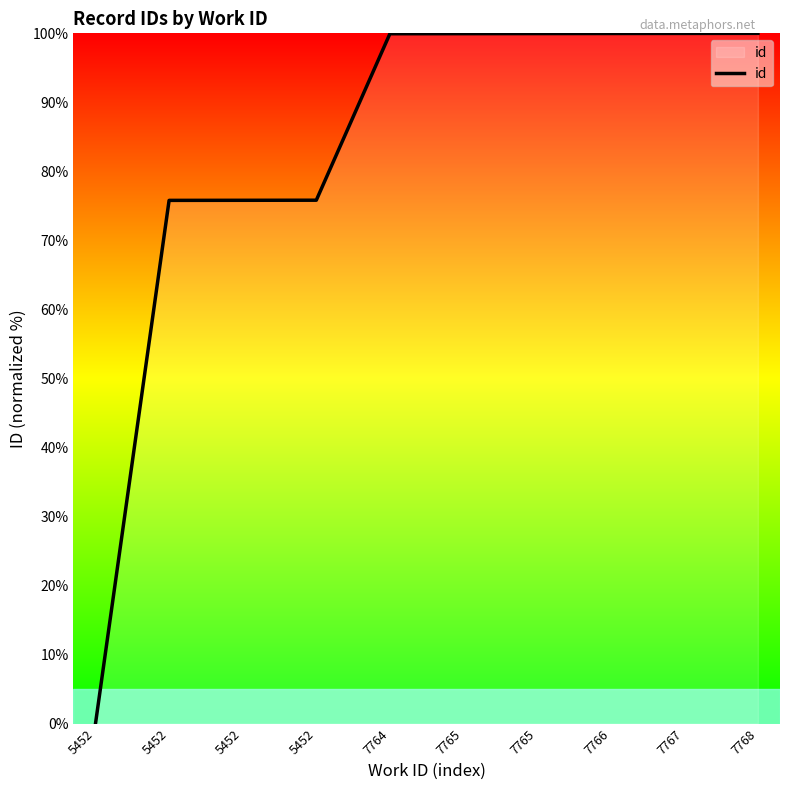

What is the greatest value displayed?

100.0